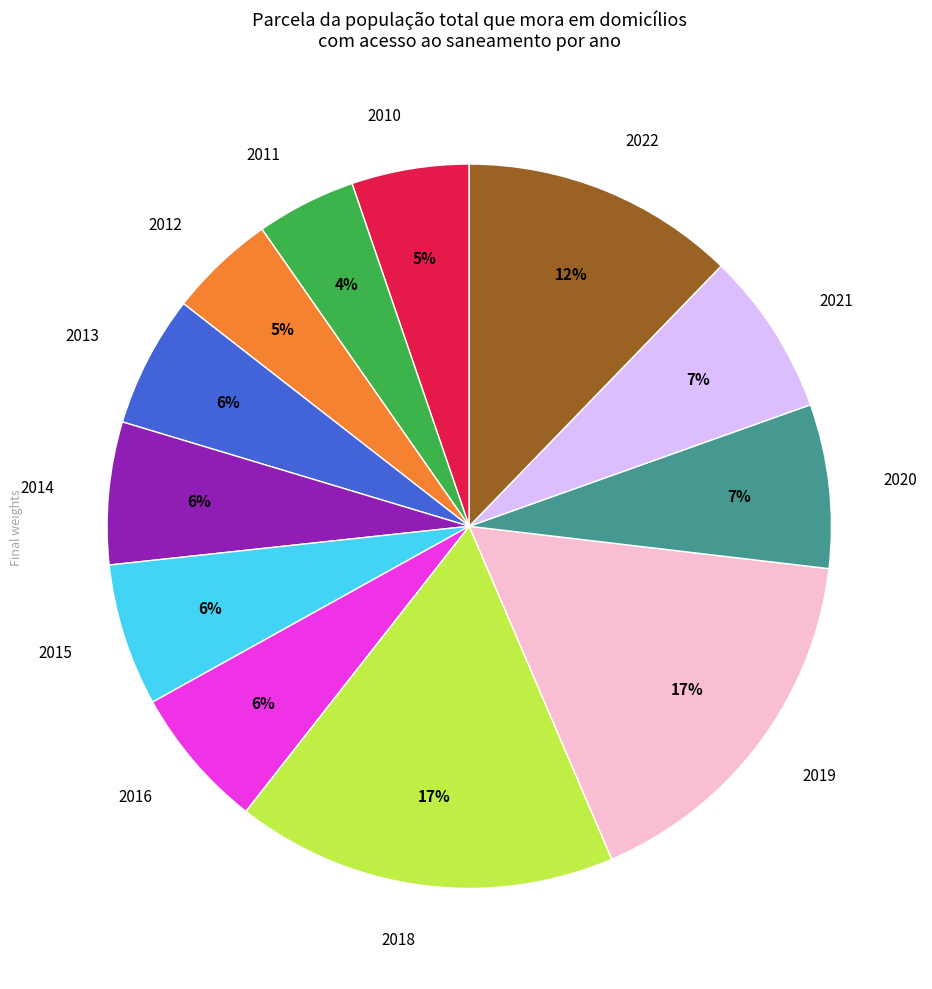

How many slices are in this pie chart?

12